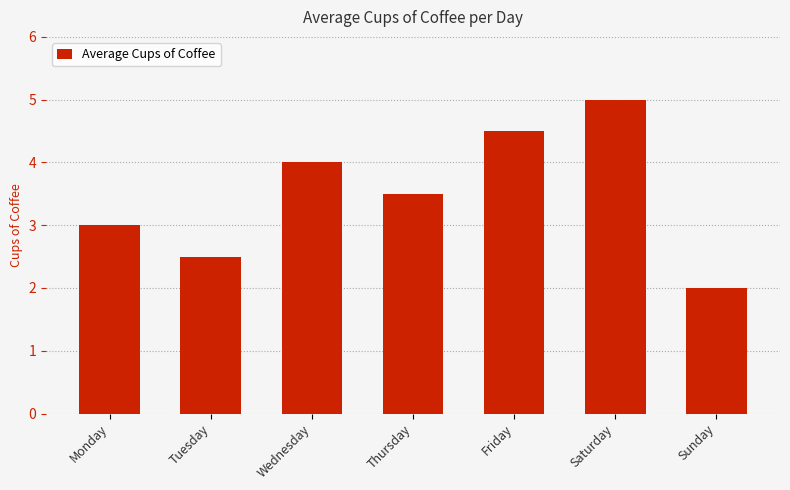

How many bars are there in total?

7